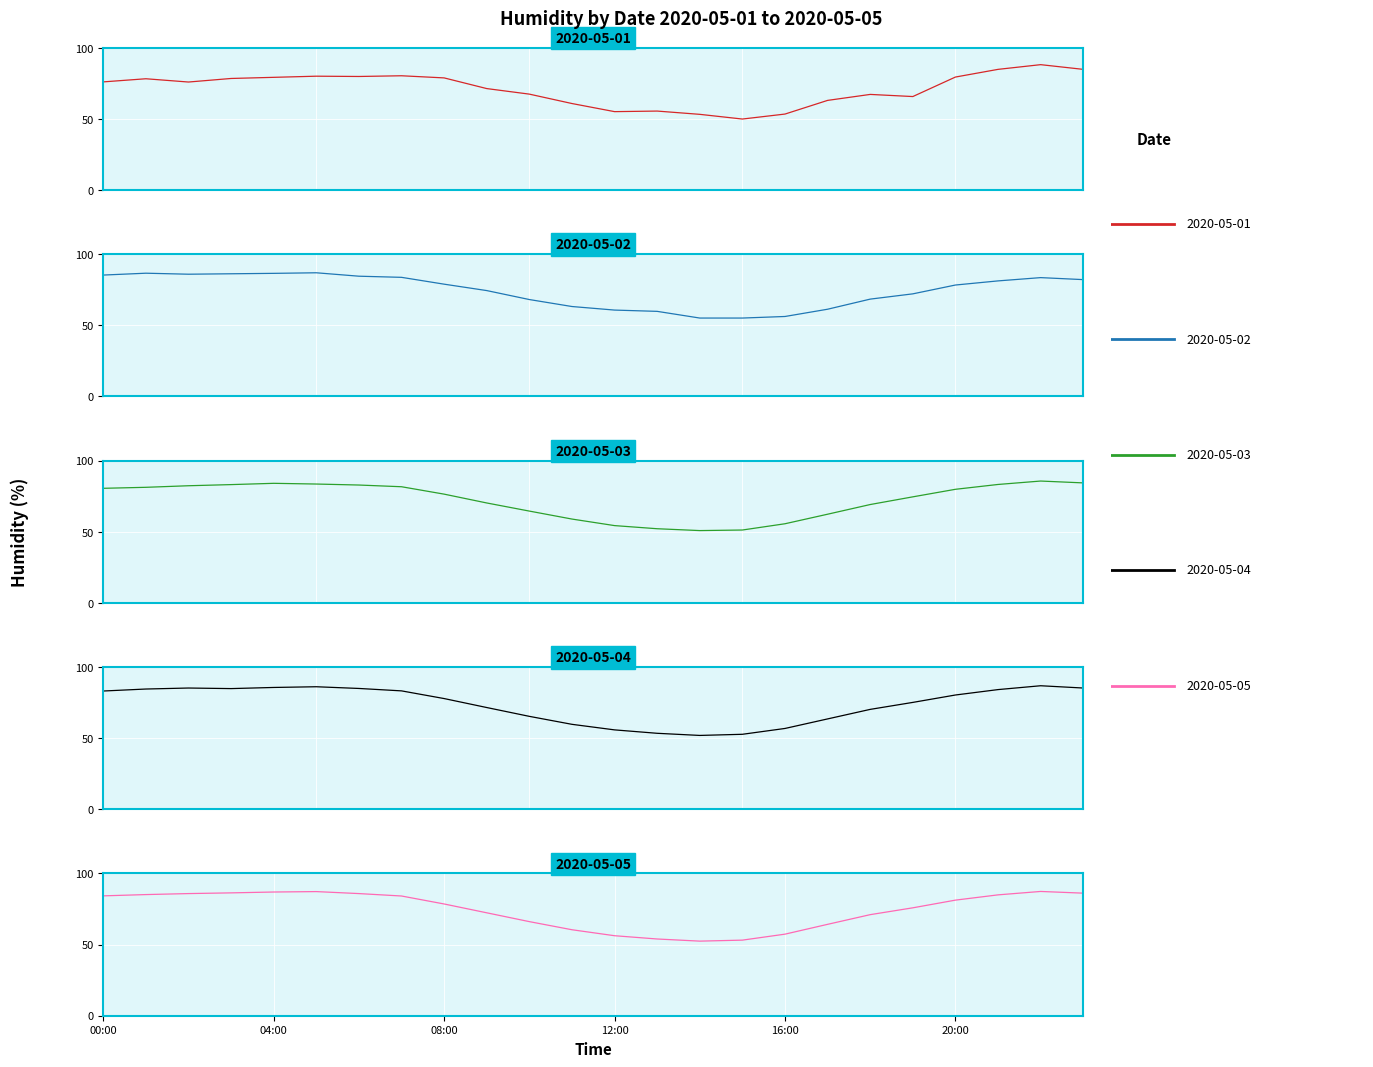

At which label is 2020-05-05 closest to 69?

18:00